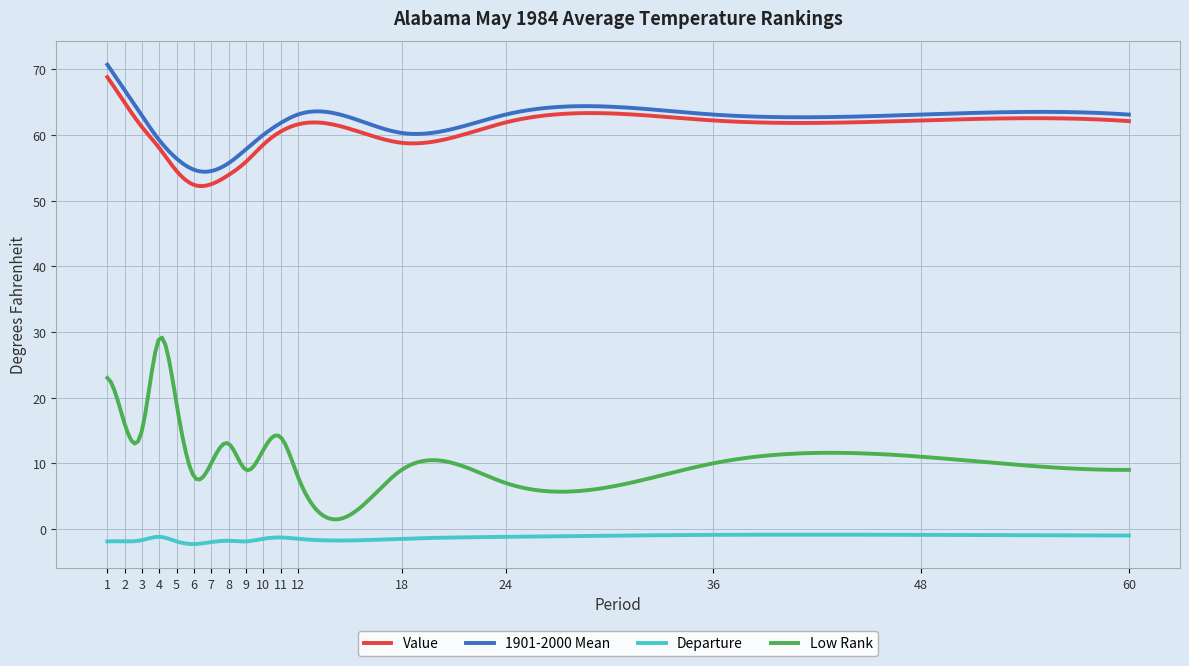

Which series has the largest range (max minus min)?

Low Rank